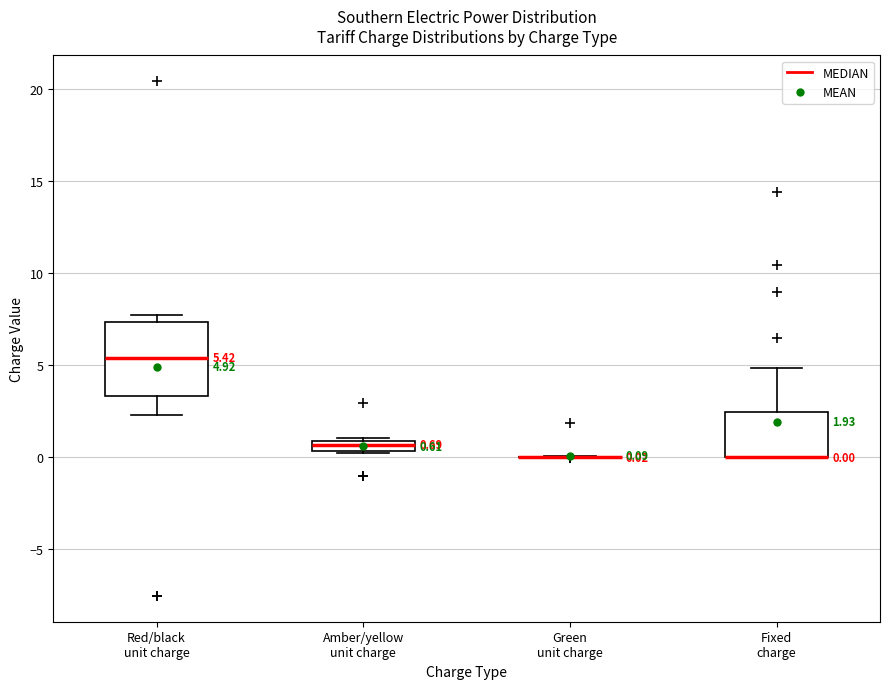

Which box is the tallest, from its lower edge to its upper edge?

Red/black unit charge